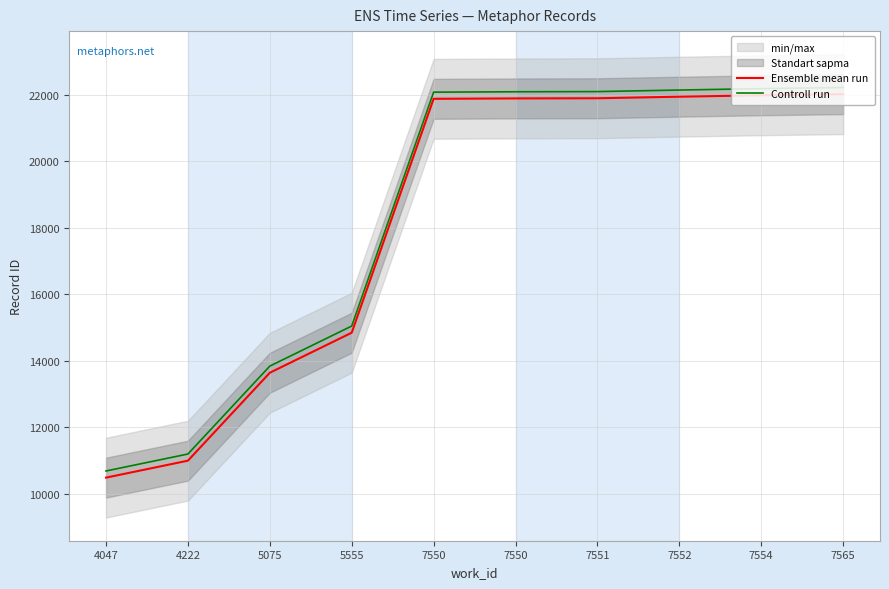

What is the lowest value of the Controll run series?

10684